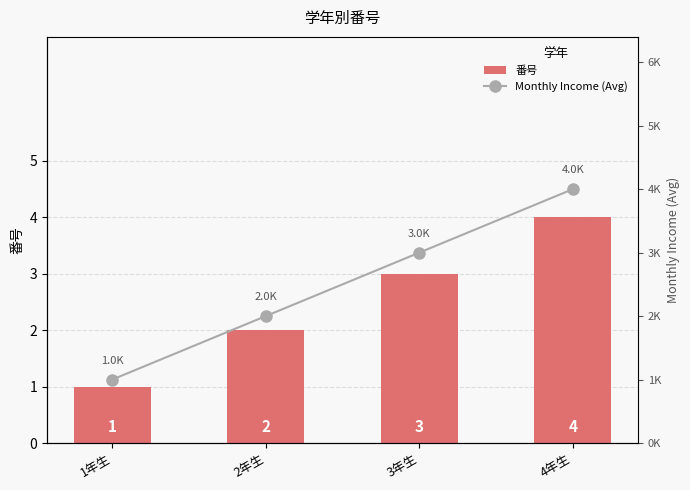

What is the difference between the maximum and minimum values in the 番号 series?

3